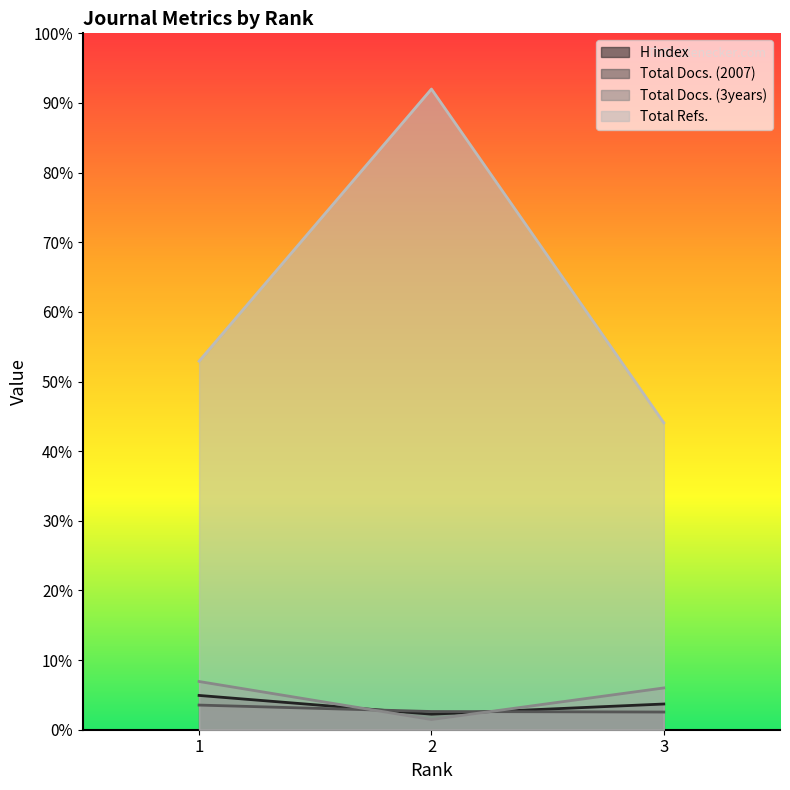

Reading left to right, what are all the values shown in this chart?

H index: 64	29	48
Total Docs. (2007): 46	34	33
Total Docs. (3years): 90	19	78
Total Refs.: 688	1196	573